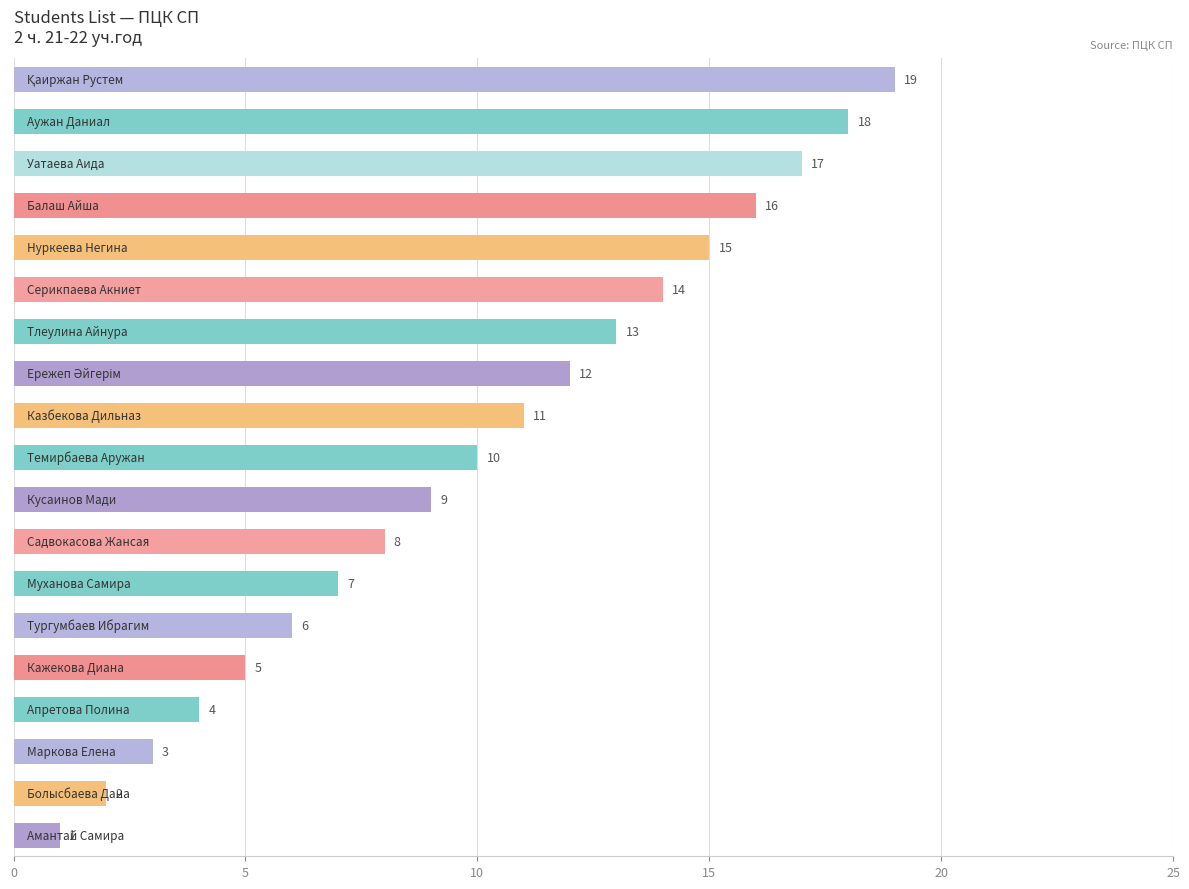

What is the value of the 15th bar from the top?

5